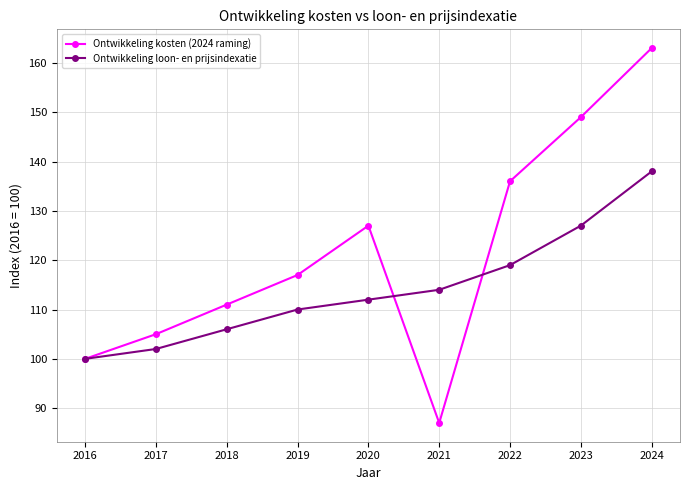

After their last crossing, which series has the higher values: Ontwikkeling kosten (2024 raming) or Ontwikkeling loon- en prijsindexatie?

Ontwikkeling kosten (2024 raming)